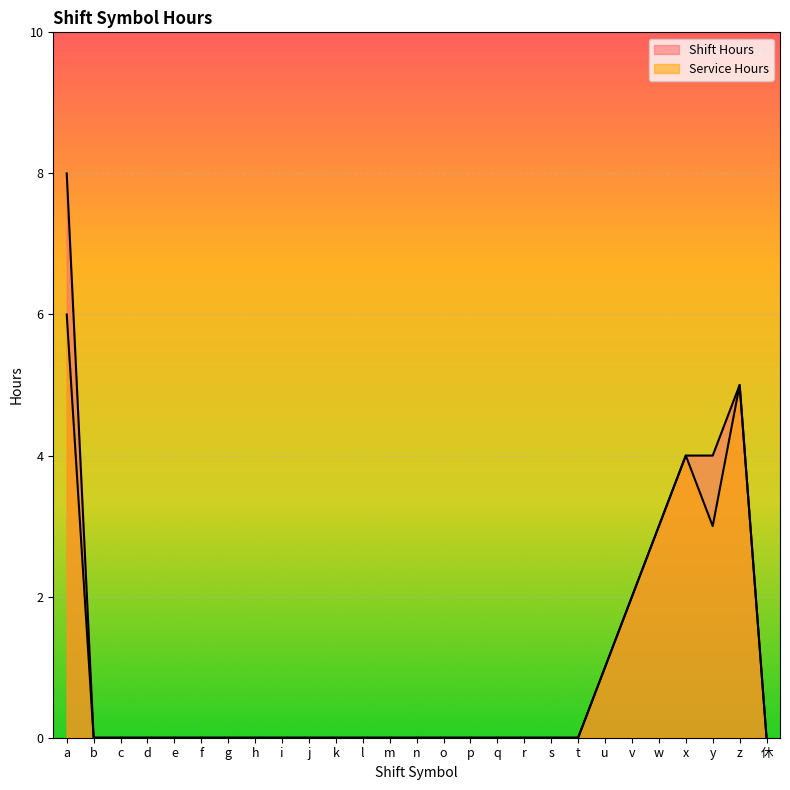

Reading right to left, transcribe all the data shown in this chart.

Shift Hours: 0	5	4	4	3	2	1	0	0	0	0	0	0	0	0	0	0	0	0	0	0	0	0	0	0	0	8
Service Hours: 0	5	3	4	3	2	1	0	0	0	0	0	0	0	0	0	0	0	0	0	0	0	0	0	0	0	6